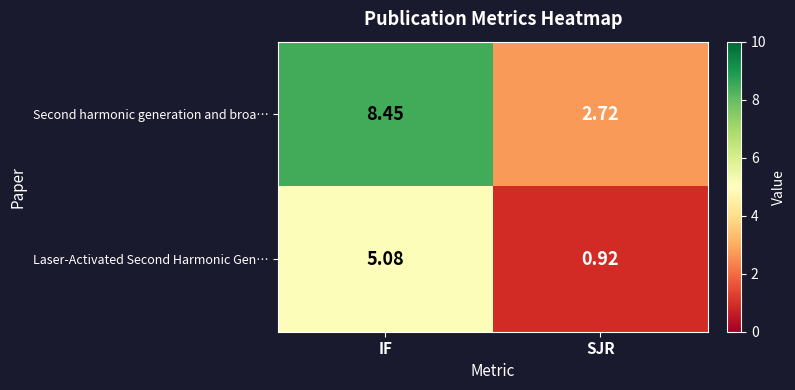

At IF, list the series in order from largest to smallest.

Second harmonic generation and broa…, Laser-Activated Second Harmonic Gen…